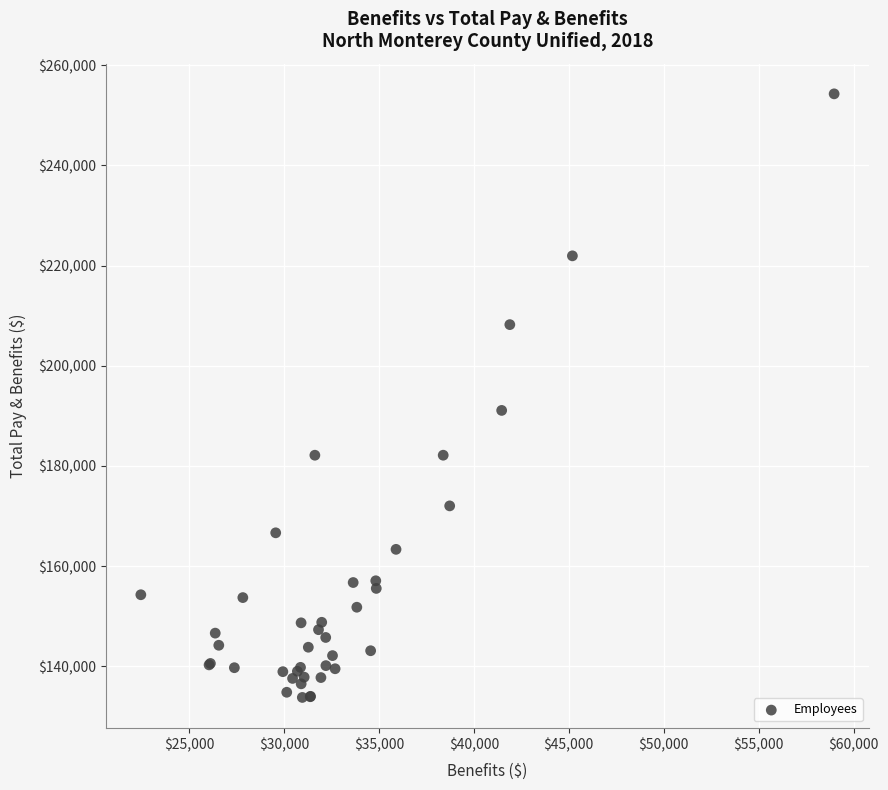

What Y value in the scatter plot is closest to 194045?

191097.3